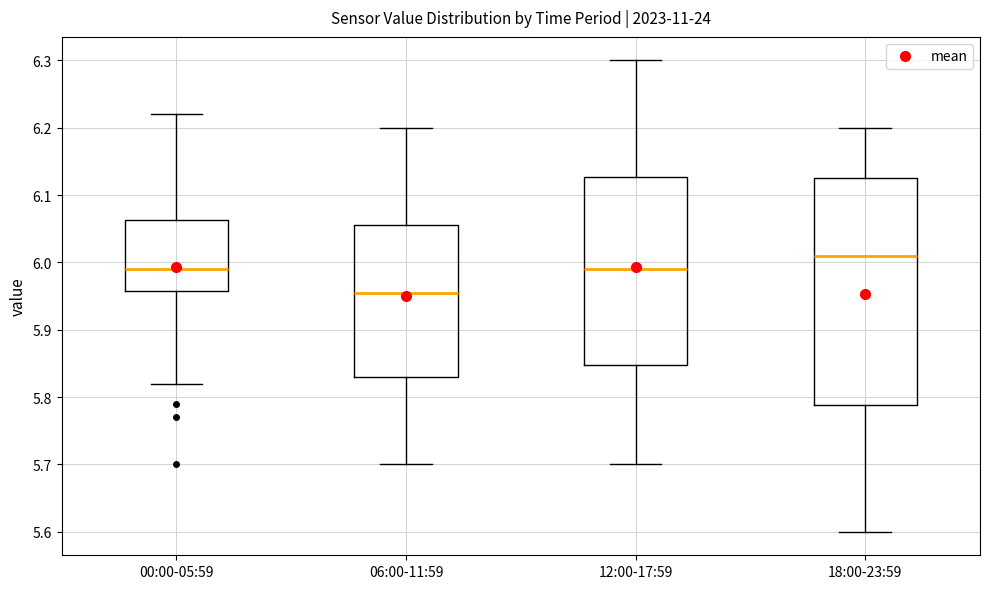

Reading left to right, transcribe this box plot: for each box, give where its median line is, the range the box spans, and where its two whiskers end, as read against the y-axis. The values are not printed on the chart, so give them approximately, as read against the axis.

00:00-05:59: median 5.99, box 5.96 to 6.06, whiskers 5.82 to 6.22
06:00-11:59: median 5.96, box 5.83 to 6.06, whiskers 5.70 to 6.20
12:00-17:59: median 5.99, box 5.85 to 6.13, whiskers 5.70 to 6.30
18:00-23:59: median 6.01, box 5.79 to 6.13, whiskers 5.60 to 6.20